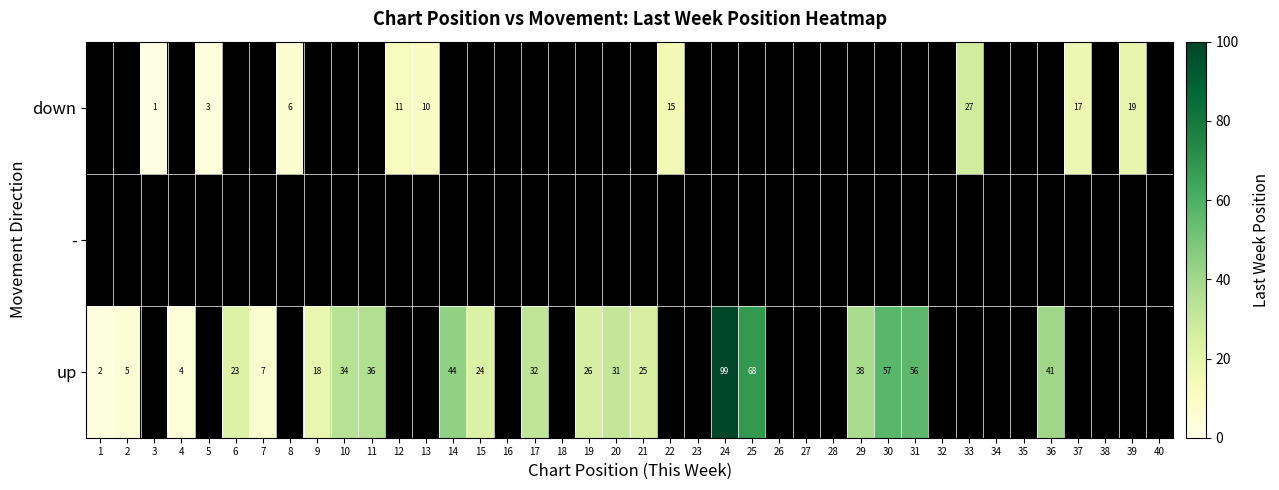

Which has a higher value, 3 or 34?

34